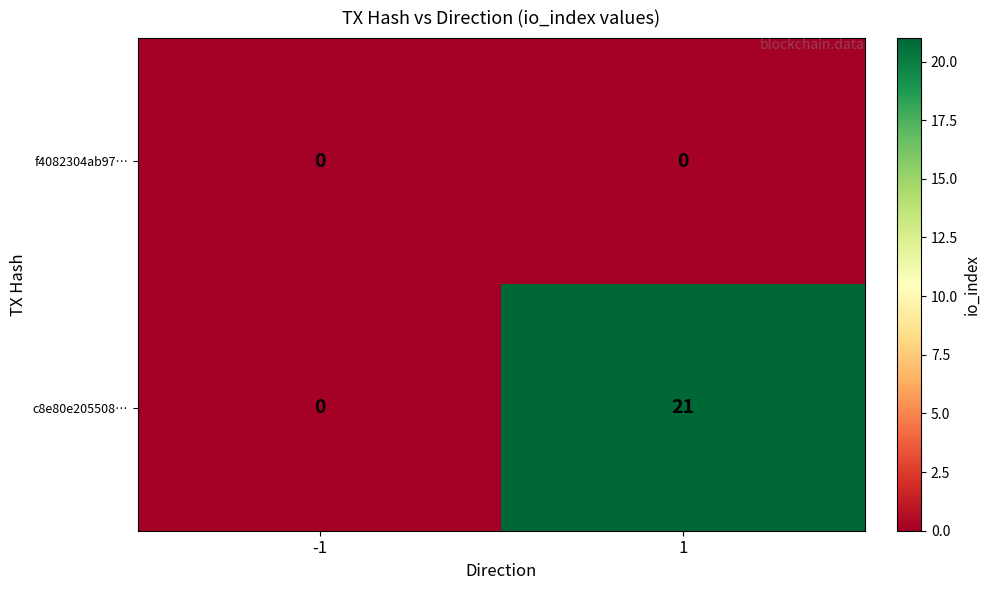

What value does the c8e80e205508… series have at 1, to the nearest 10?

20